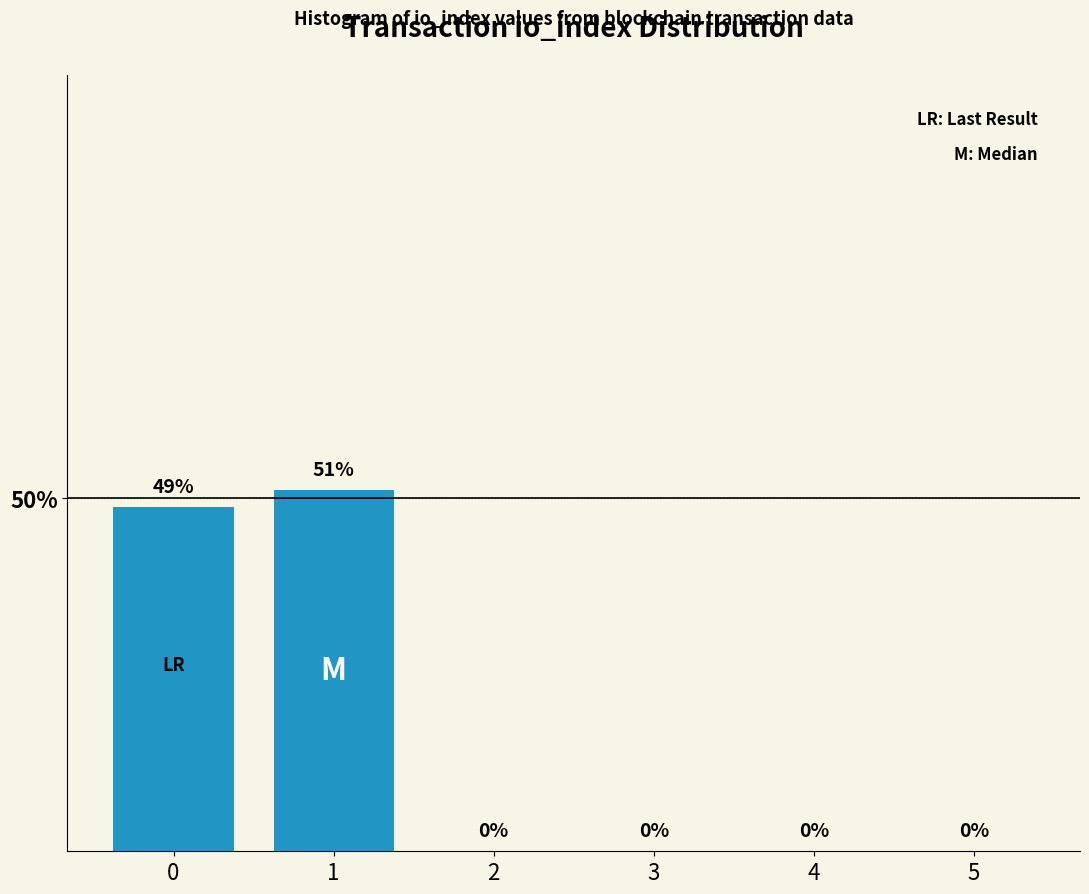

Approximately how many times larger is the value at 0 compared to 1?

1.0